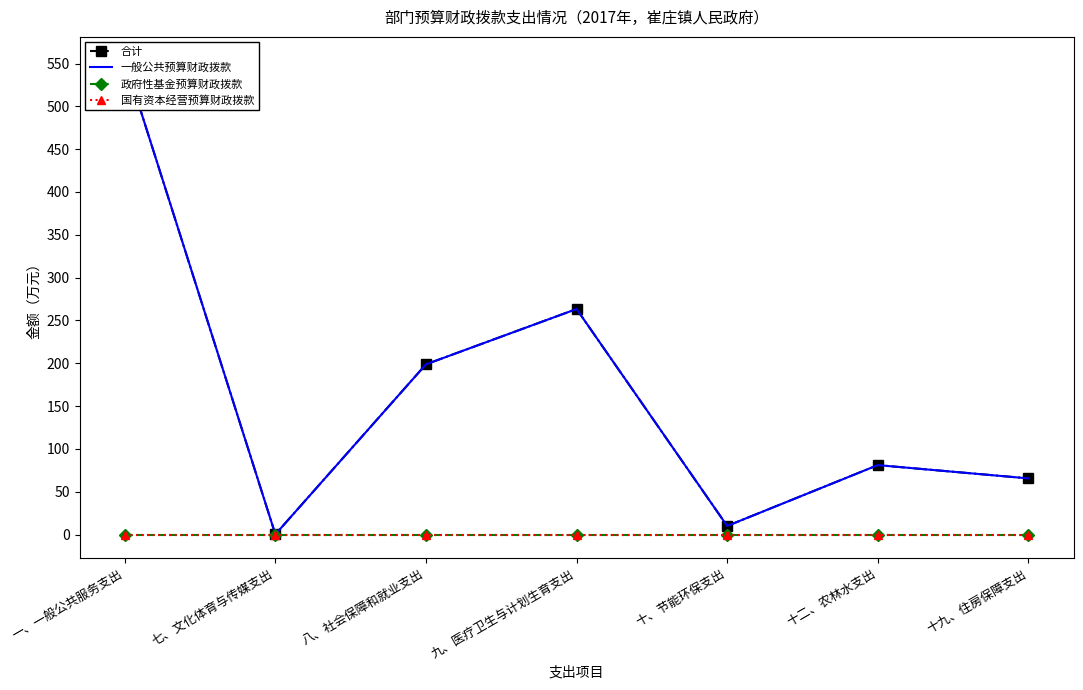

Reading right to left, extract all data points from this chart.

合计: 65.5	81.0	10.0	263.3	198.8	0.2	553.4
一般公共预算财政拨款: 65.5	81.0	10.0	263.3	198.8	0.2	553.4
政府性基金预算财政拨款: 0.0	0.0	0.0	0.0	0.0	0.0	0.0
国有资本经营预算财政拨款: 0.0	0.0	0.0	0.0	0.0	0.0	0.0